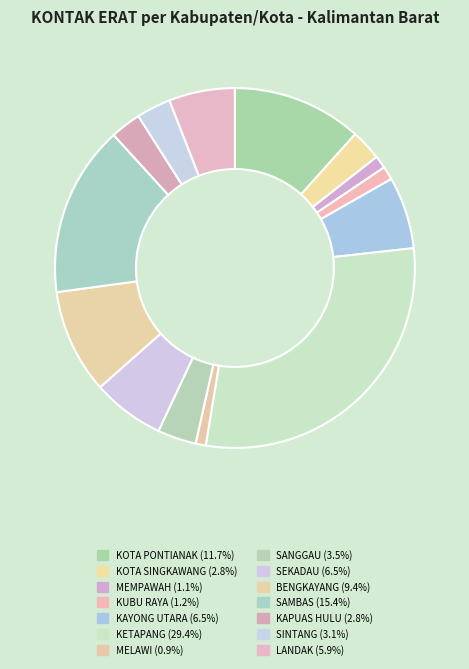

The KAYONG UTARA slice represents 1% of the pie. True or false?

False